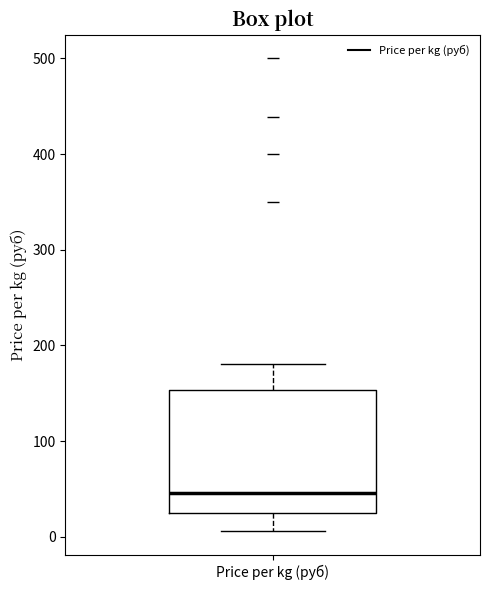

Where is the lower edge of the box for Price per kg (руб) on the y-axis? The values are not printed on the chart, so give them approximately, as read against the axis.

30